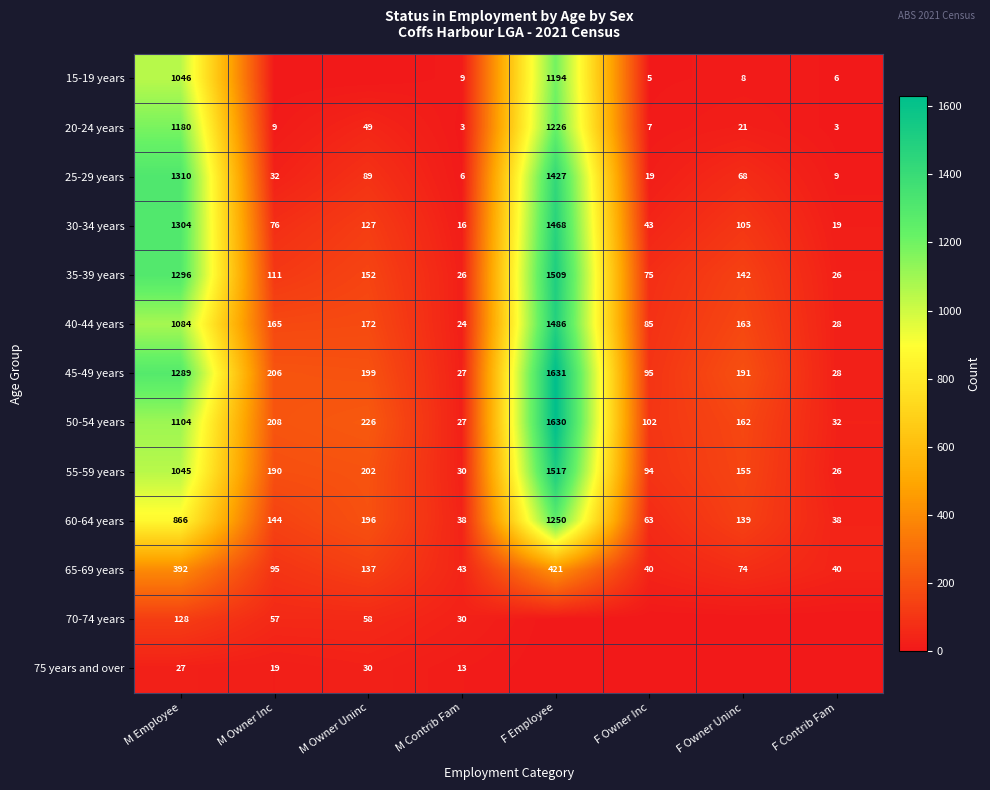

How many values in the 30-34 years series are below 105?

4